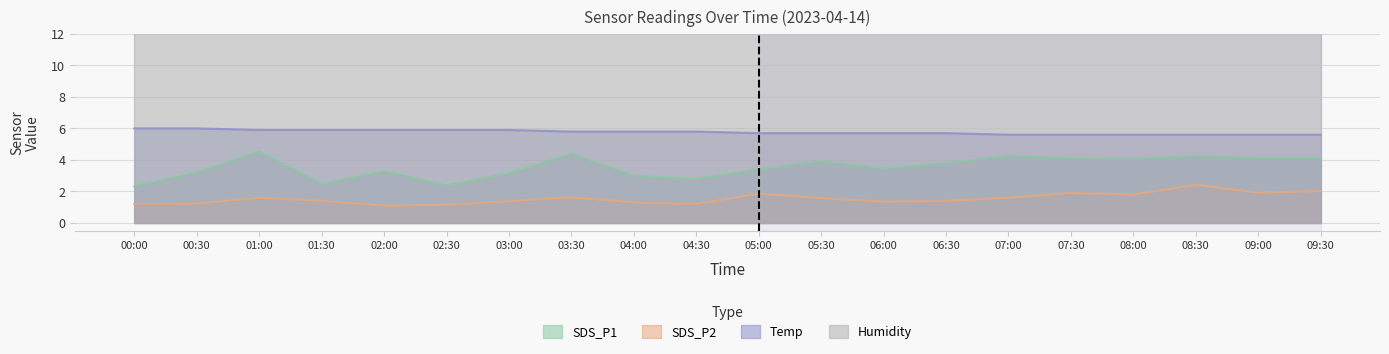

What is the label of the 2nd point from the right?

09:00